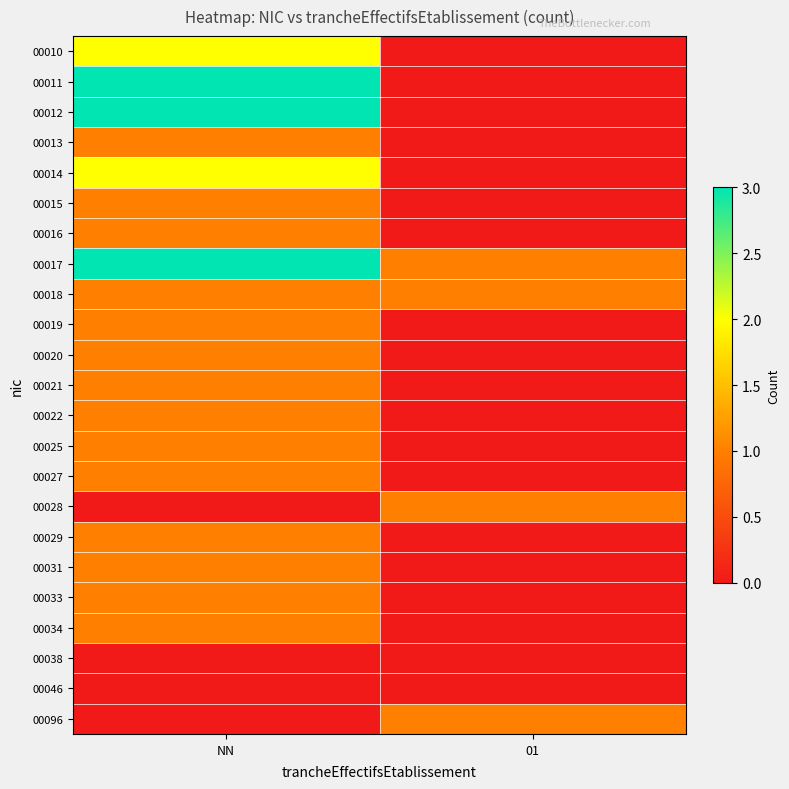

Reading left to right, extract all data points from this chart.

00010: NN=2	01=0
00011: NN=3	01=0
00012: NN=3	01=0
00013: NN=1	01=0
00014: NN=2	01=0
00015: NN=1	01=0
00016: NN=1	01=0
00017: NN=3	01=1
00018: NN=1	01=1
00019: NN=1	01=0
00020: NN=1	01=0
00021: NN=1	01=0
00022: NN=1	01=0
00025: NN=1	01=0
00027: NN=1	01=0
00028: NN=0	01=1
00029: NN=1	01=0
00031: NN=1	01=0
00033: NN=1	01=0
00034: NN=1	01=0
00038: NN=0	01=0
00046: NN=0	01=0
00096: NN=0	01=1